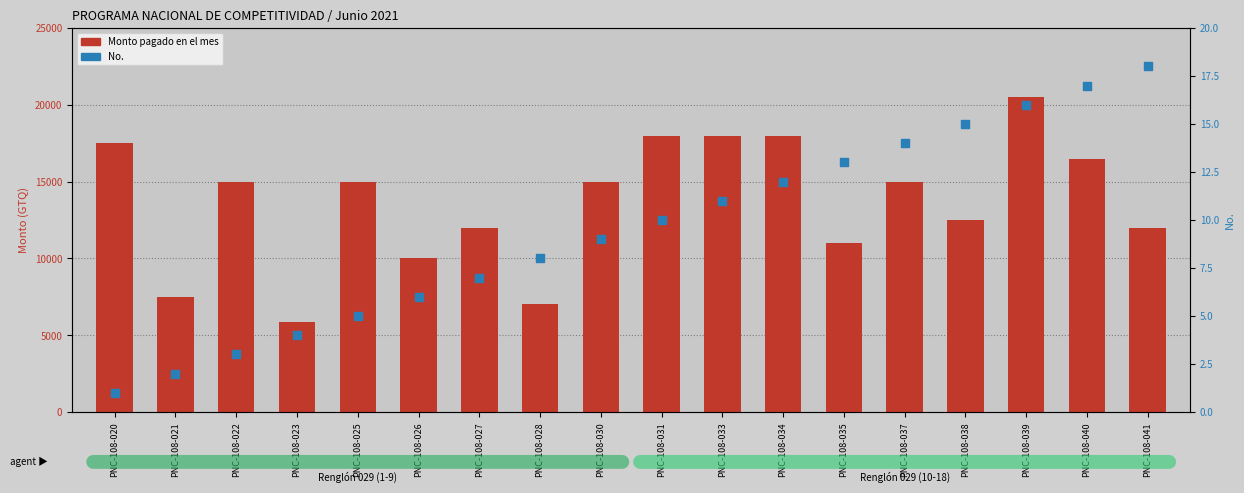

Is the value of Monto pagado en el mes at PNC-108-040 greater than the value of No. at PNC-108-023?

Yes